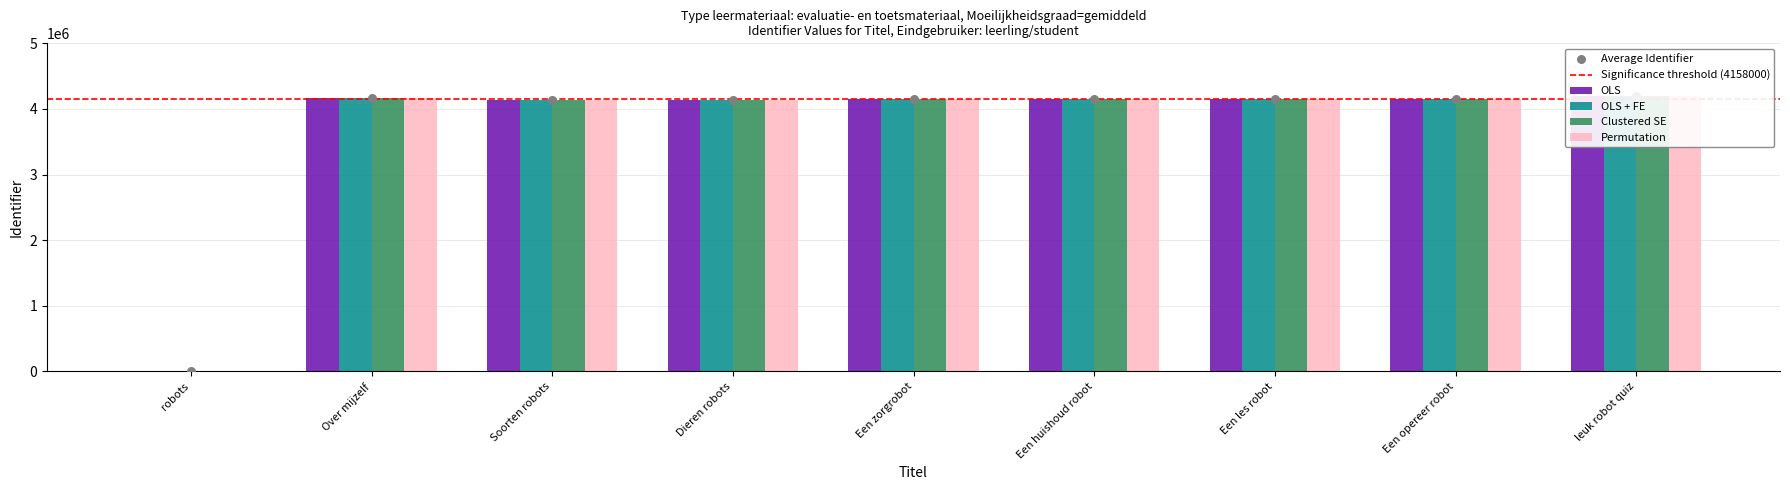

What are all the series names shown in the legend?

OLS, OLS + FE, Clustered SE, Permutation